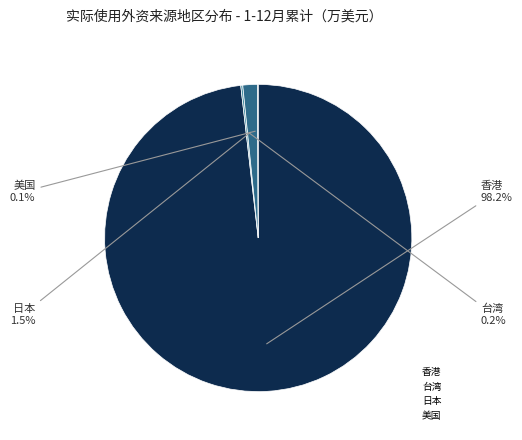

Which slice is the largest?

香港